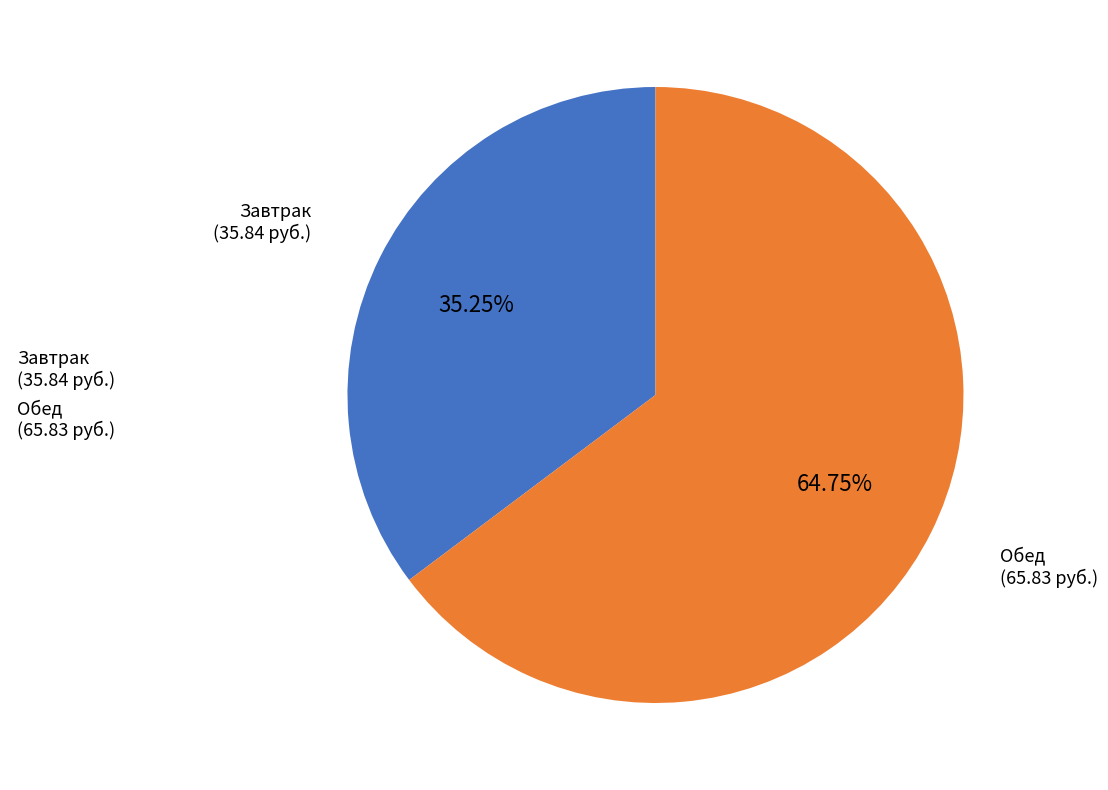

Rank the categories by value from lowest to highest.

Завтрак (35.84 руб.), Обед (65.83 руб.)